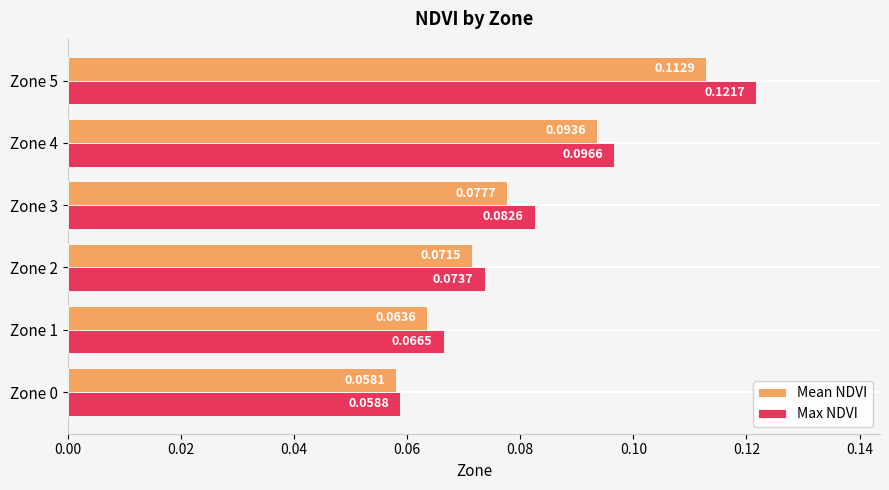

List the series in order of their overall mean, highest first.

Max NDVI, Mean NDVI